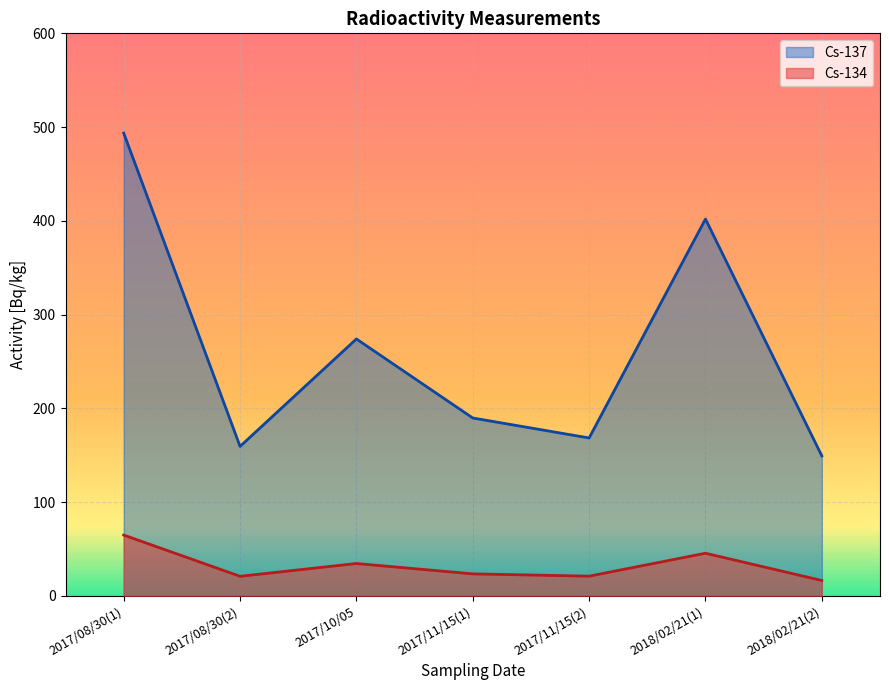

Is it true that Cs-137 equals 493.6 at 2017/08/30(1)?

True